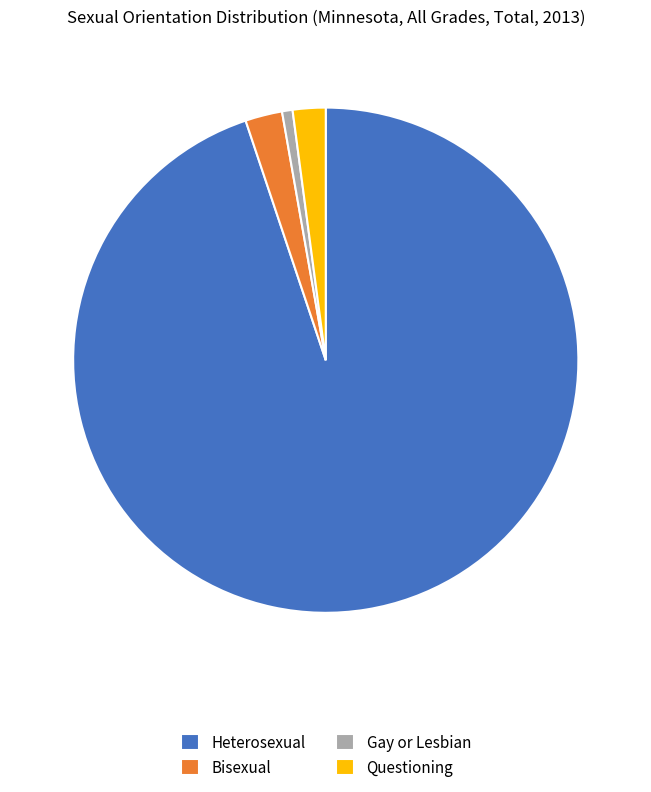

Is there any slice that represents more than half of the pie?

Yes